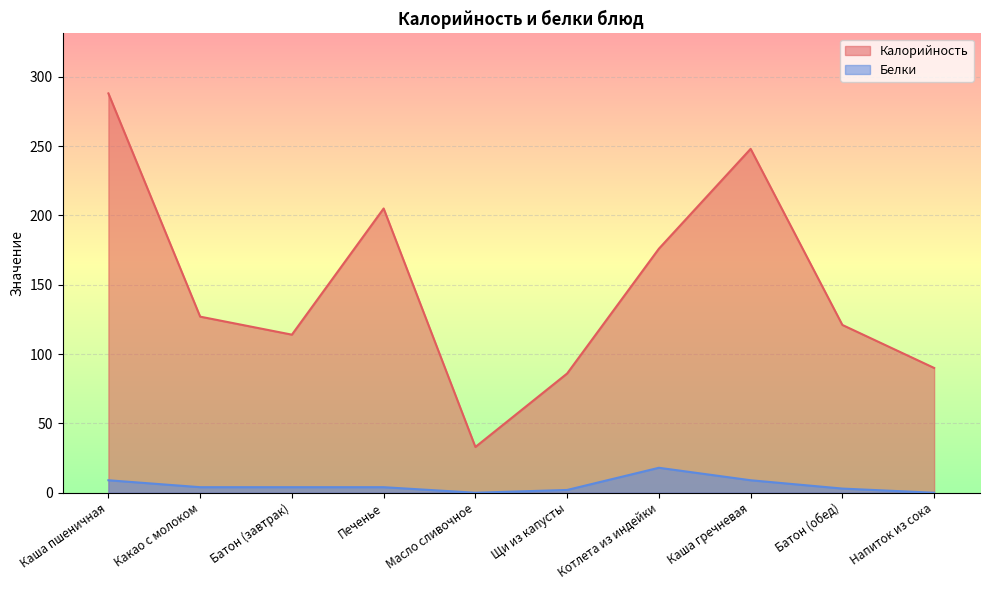

True or false: Белки and Калорийность cross at least once.

False